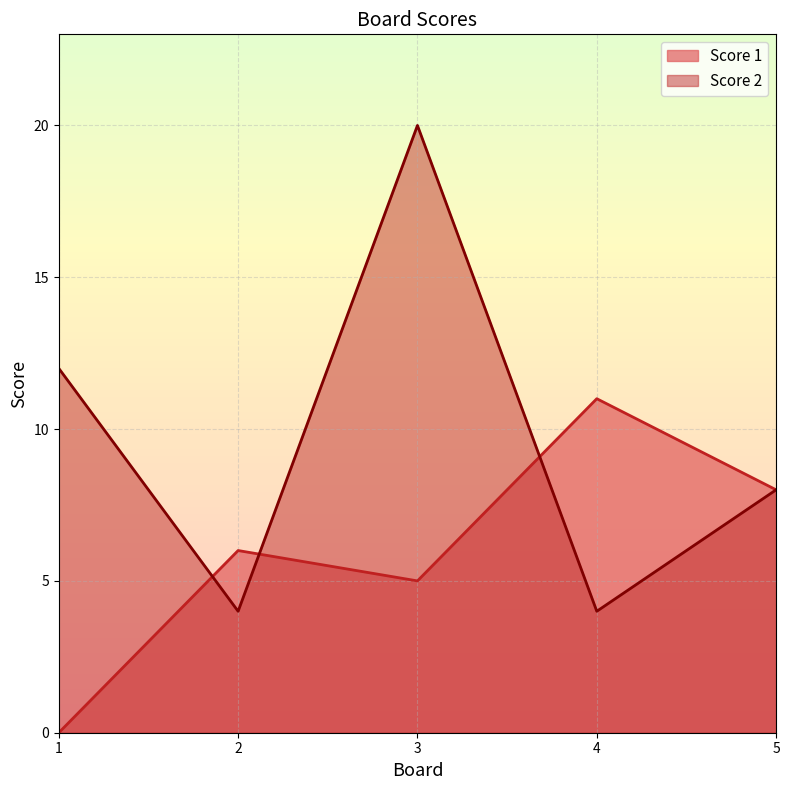

At how many categories does at least one series exceed 5?

5